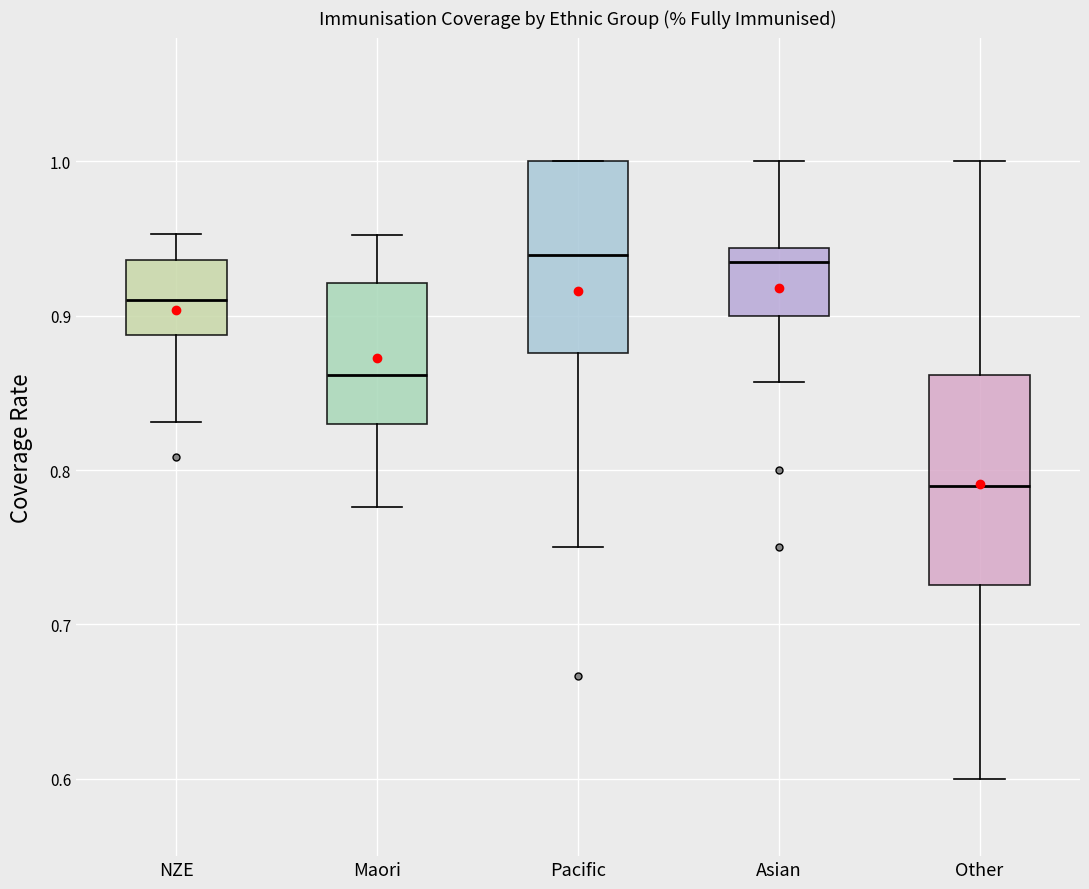

Reading left to right, transcribe this box plot: for each box, give where its median line is, the range the box spans, and where its two whiskers end, as read against the y-axis. The values are not printed on the chart, so give them approximately, as read against the axis.

NZE: median 0.91, box 0.89 to 0.94, whiskers 0.83 to 0.95
Maori: median 0.86, box 0.83 to 0.92, whiskers 0.78 to 0.95
Pacific: median 0.94, box 0.88 to 1.00, whiskers 0.75 to 1.00
Asian: median 0.93, box 0.90 to 0.94, whiskers 0.86 to 1.00
Other: median 0.79, box 0.73 to 0.86, whiskers 0.60 to 1.00